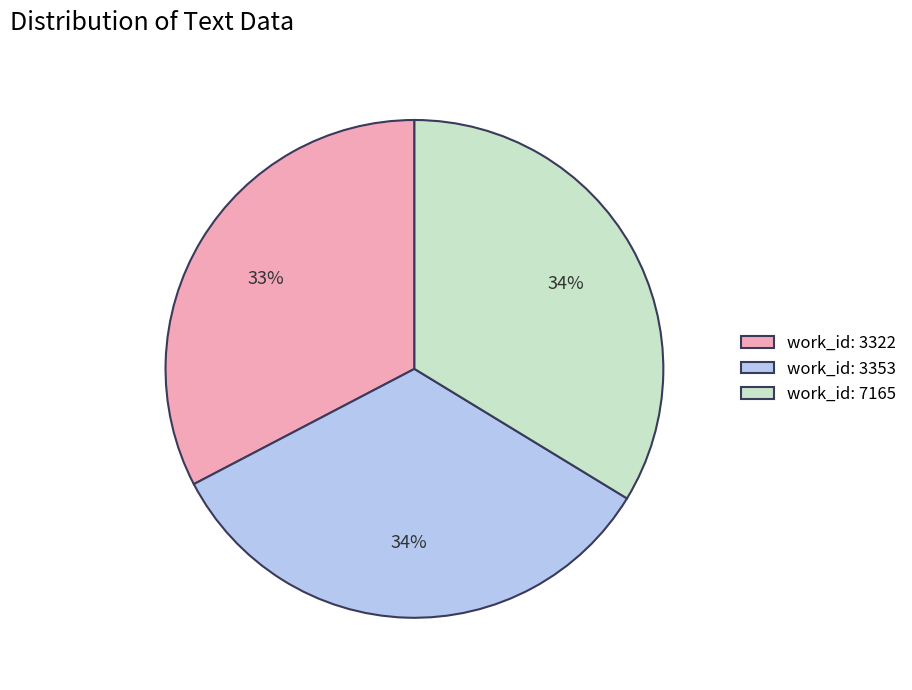

To the nearest percent, what is the difference between the largest and smallest slice percentages?

1%